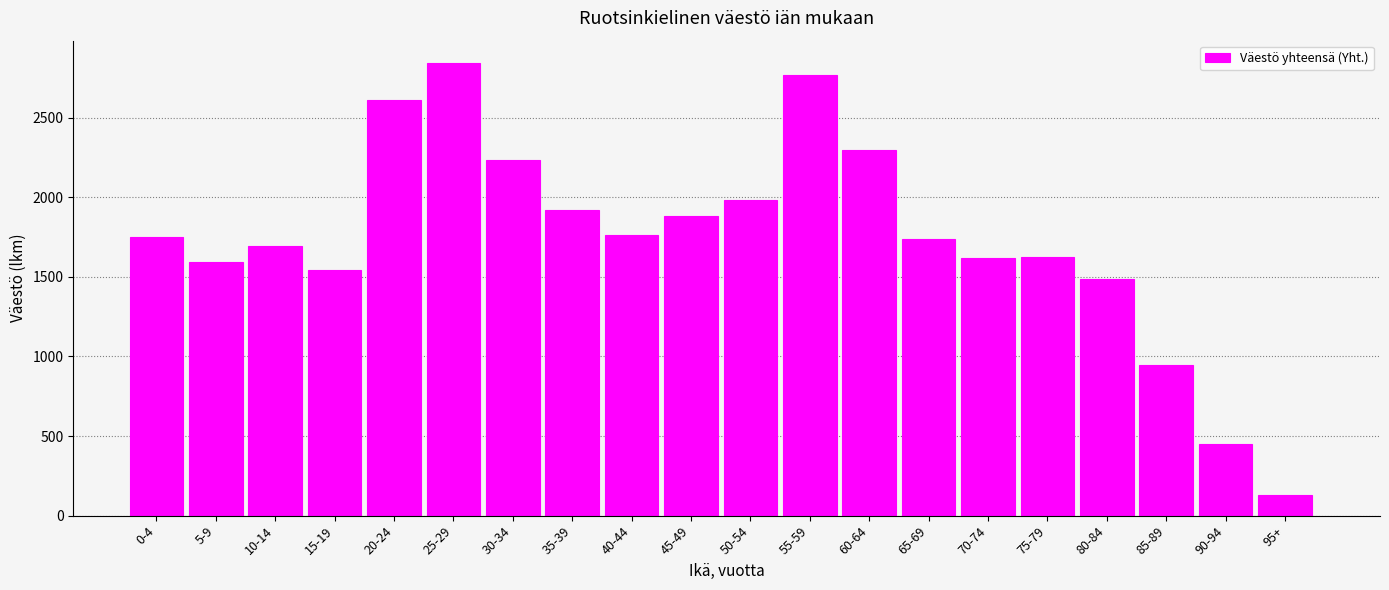

What is the change in value from 25-29 to 50-54?

-857